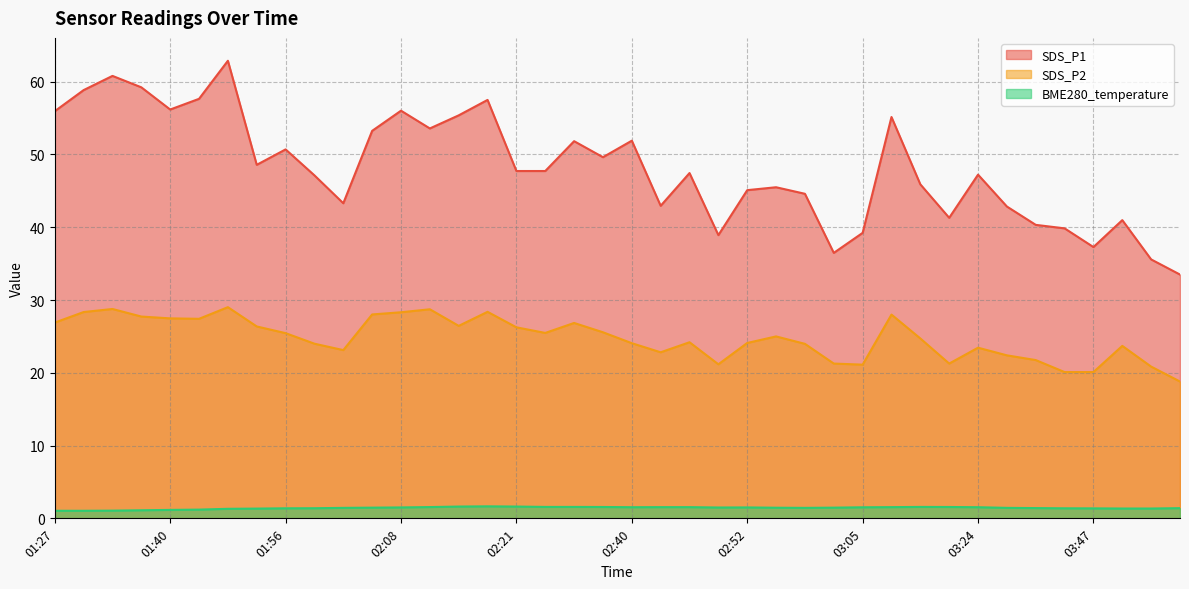

What is the sum of all SDS_P1 values?

1926.0